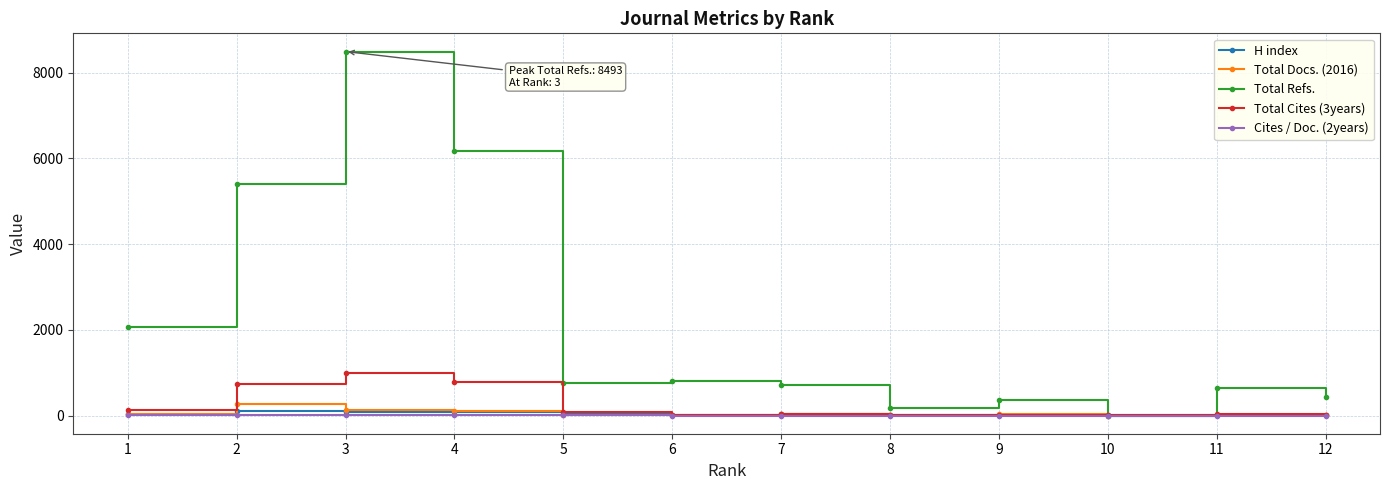

What is the sum of the Total Docs. (2016) values at 4 and 9?

130.0